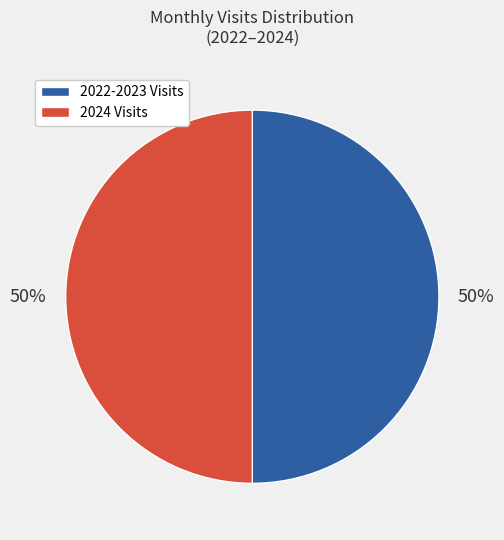

To the nearest percent, what is the average slice percentage?

50%